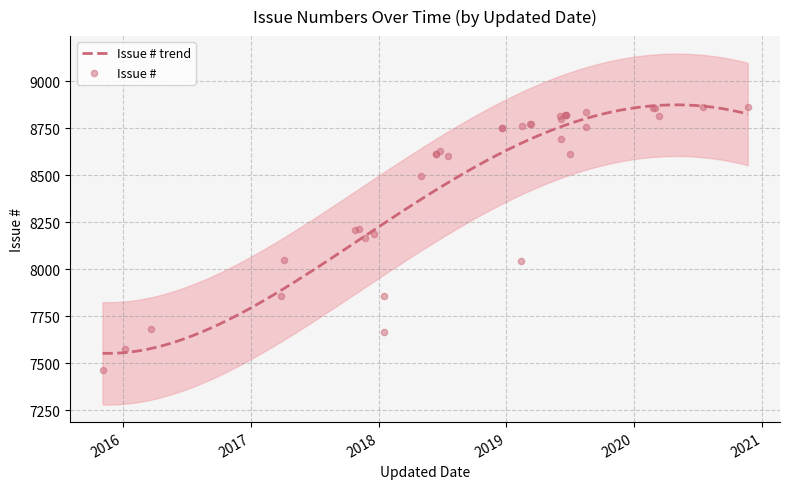

Which has a higher value, 2019-08-15 or 2018-06-13?

2019-08-15